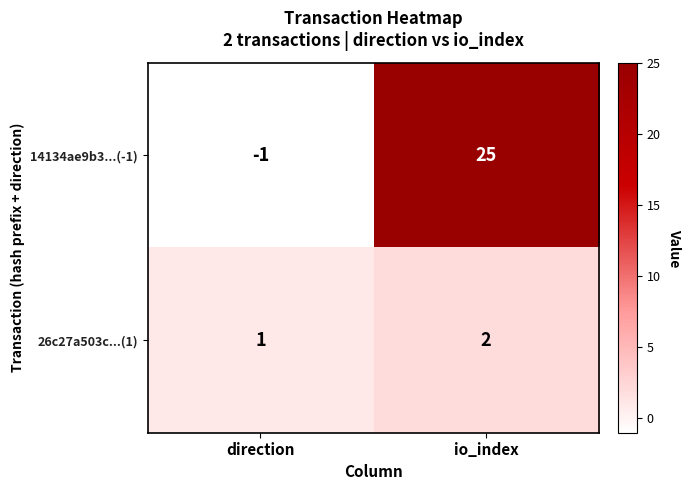

Reading right to left, extract all data points from this chart.

14134ae9b3...(-1): io_index=25	direction=-1
26c27a503c...(1): io_index=2	direction=1